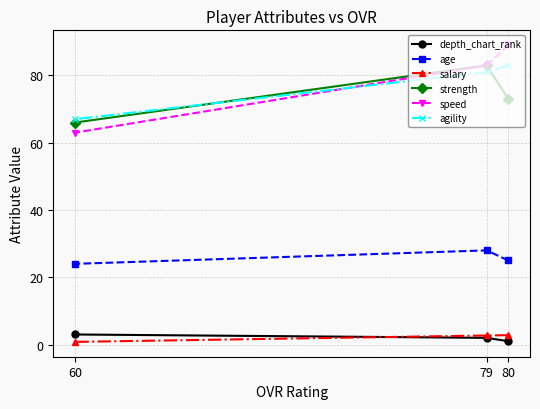

What is the difference between the second highest and minimum values in the depth_chart_rank series?

1.0